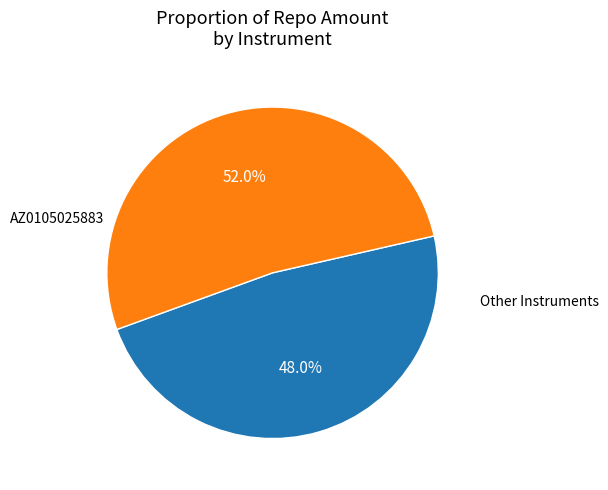

To the nearest percent, what is the average slice percentage?

50%